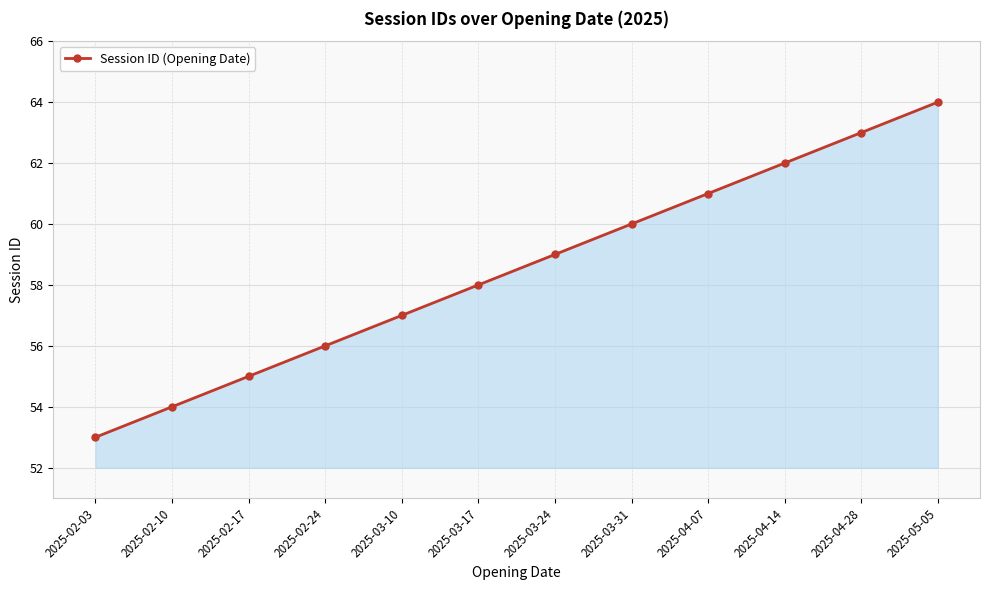

What is the approximate value at 2025-05-05?

64